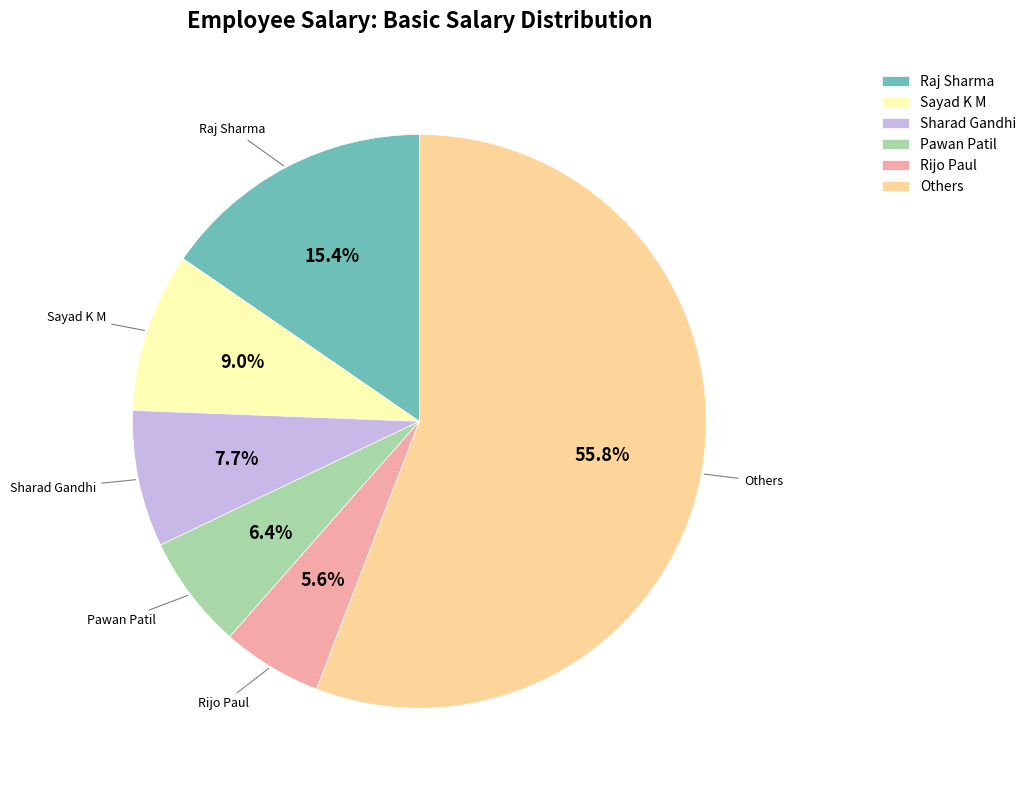

How much of the chart is everything except Sayad K M?

91.0%